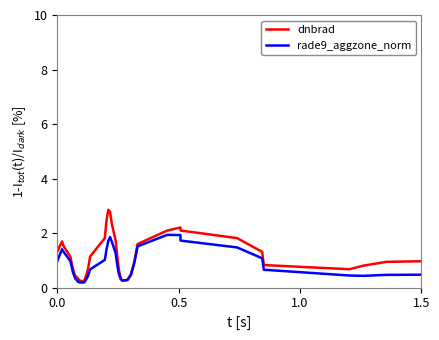

Rank the series by their average value, from highest to lowest.

dnbrad, rade9_aggzone_norm